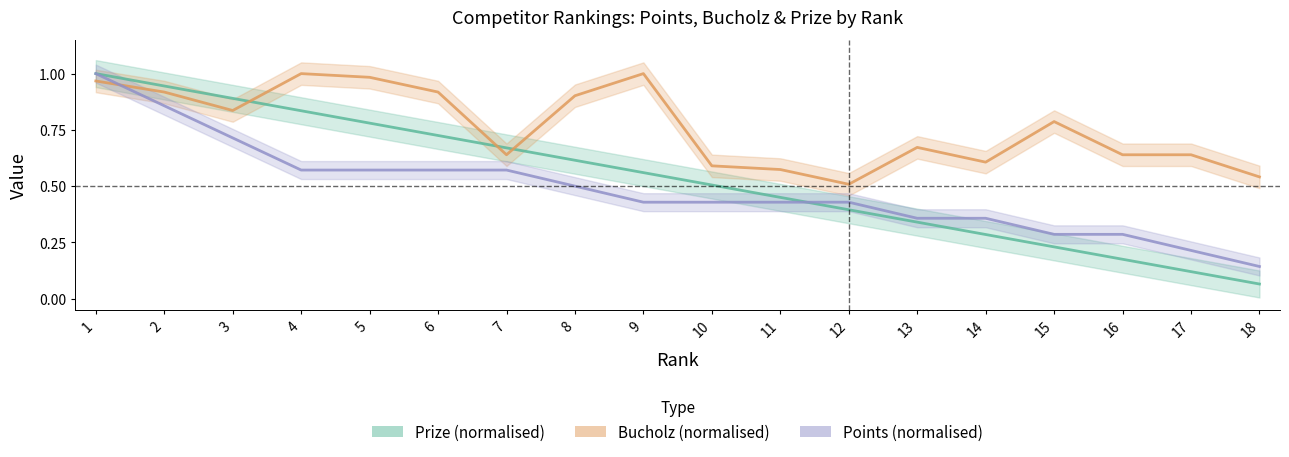

Is the value of Bucholz at 18 greater than the value of Points at 5?

No